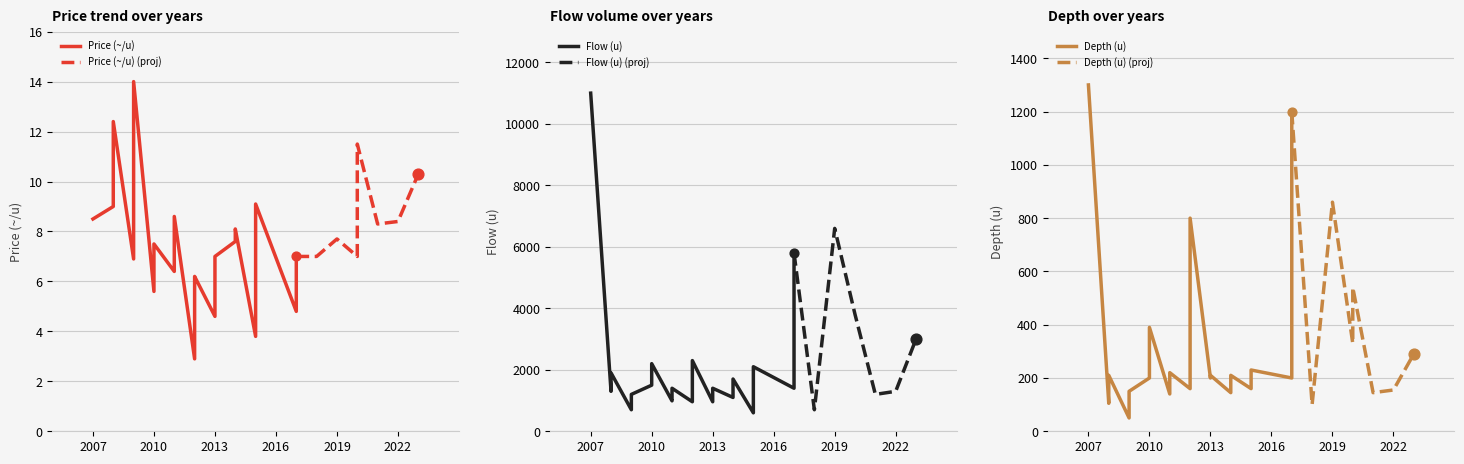

Which series reaches the maximum Y coordinate?

Flow (u)